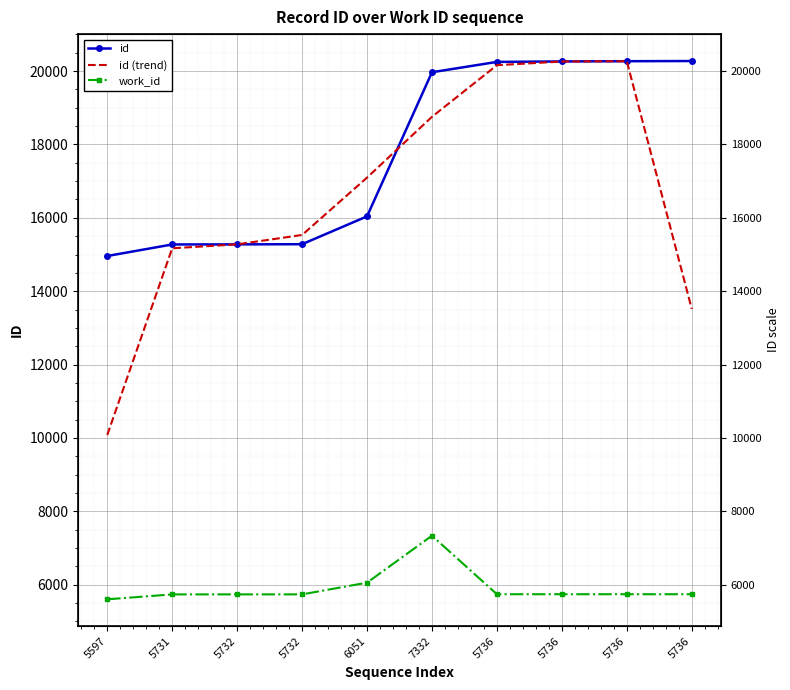

Where does the work_id series first go above 5736?

6051